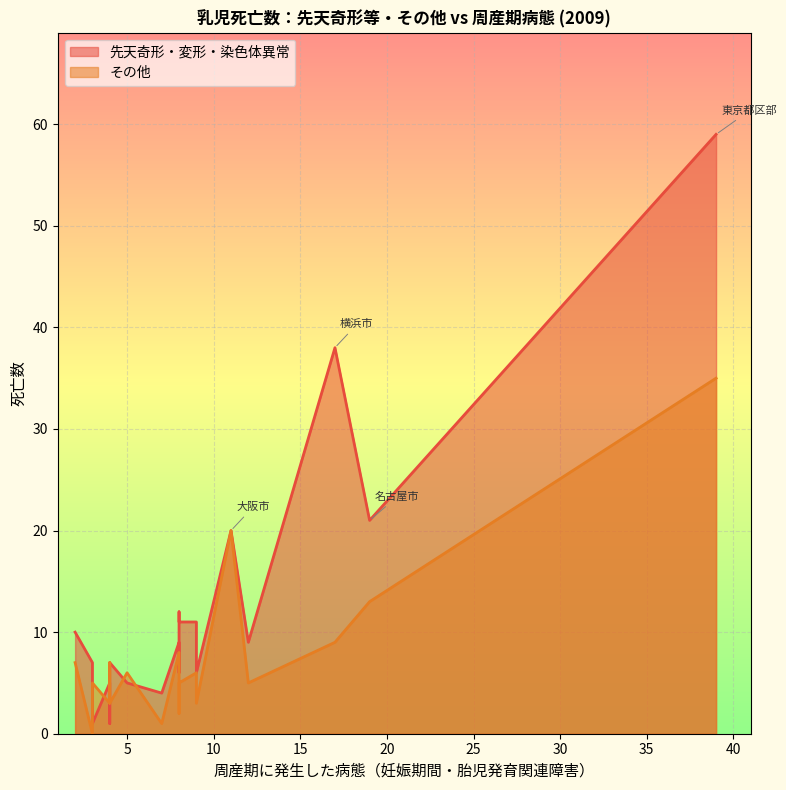

What value does the その他 series have at 千葉市?

7